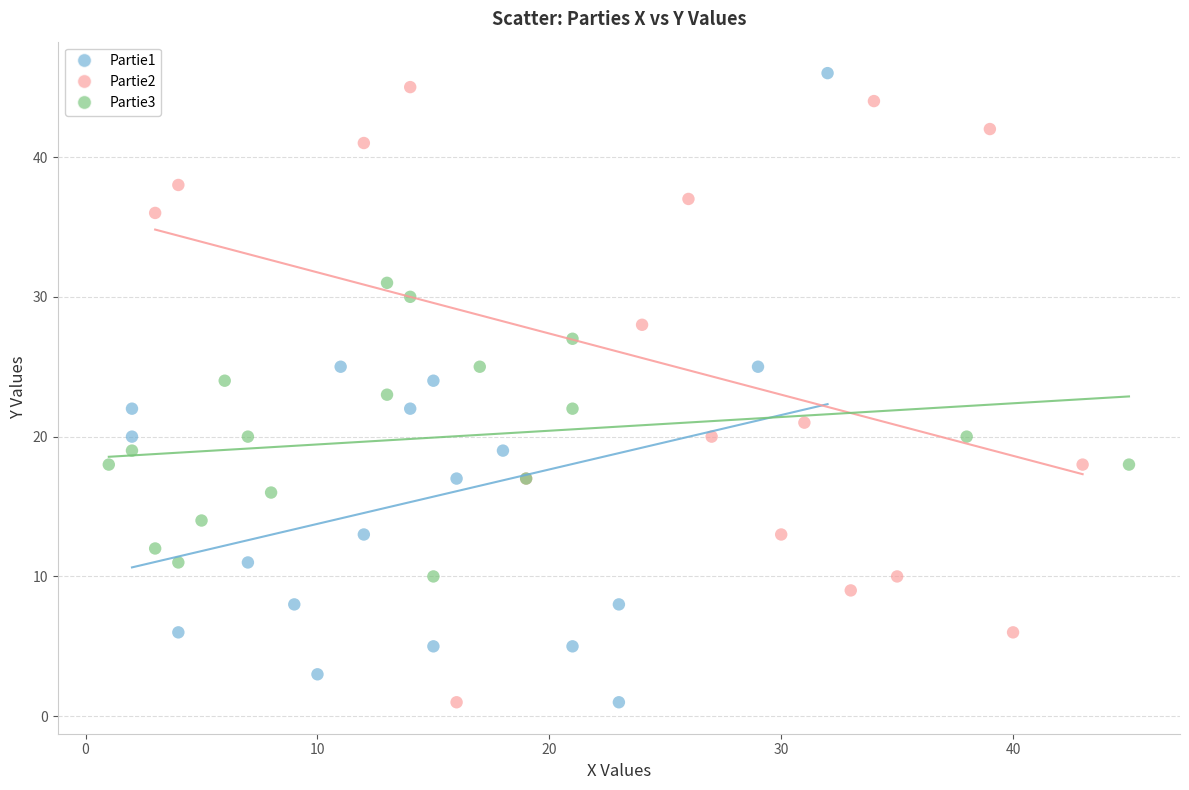

What are all the series names shown in the legend?

Partie1, Partie2, Partie3